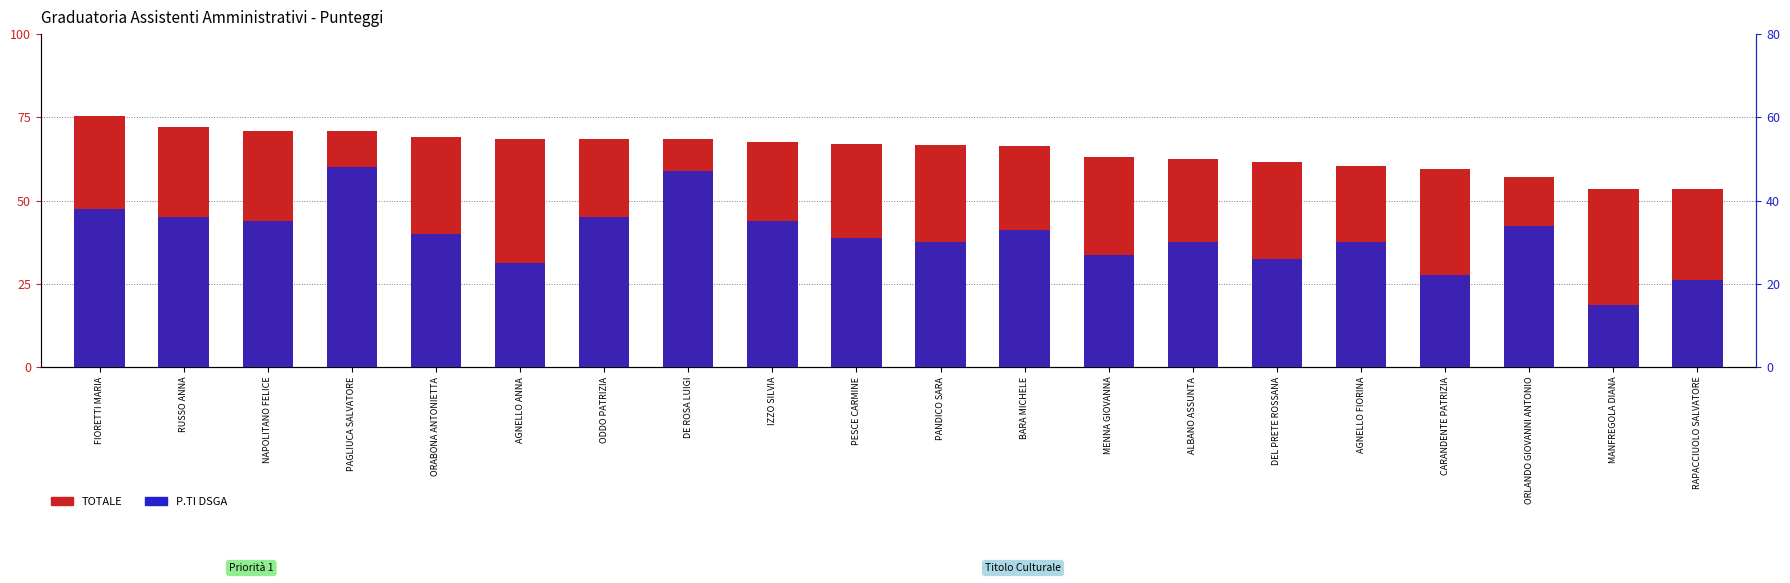

The TOTALE series shows 109.5 at DEL PRETE ROSSANA. True or false?

False